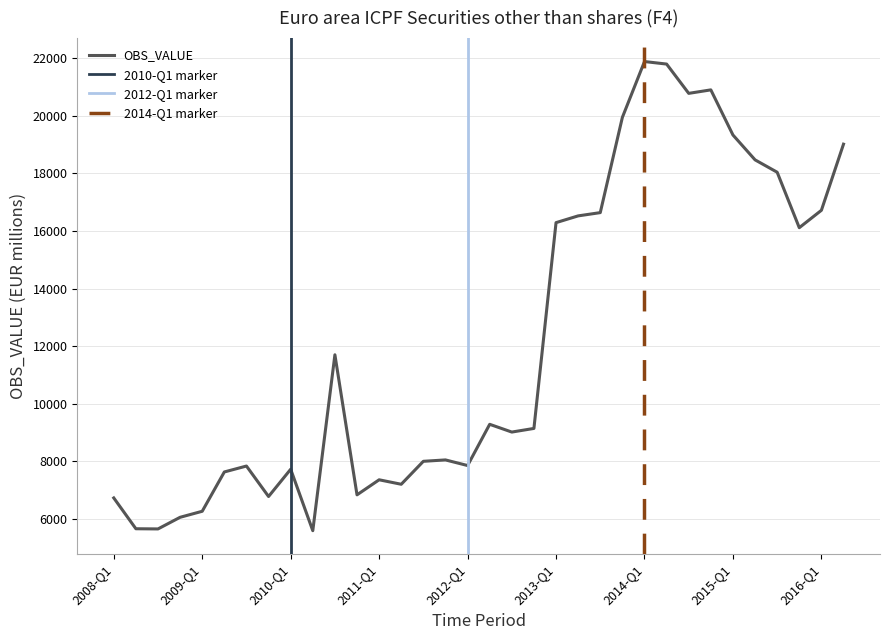

The value at 2015-Q2 is 18466.7. True or false?

True